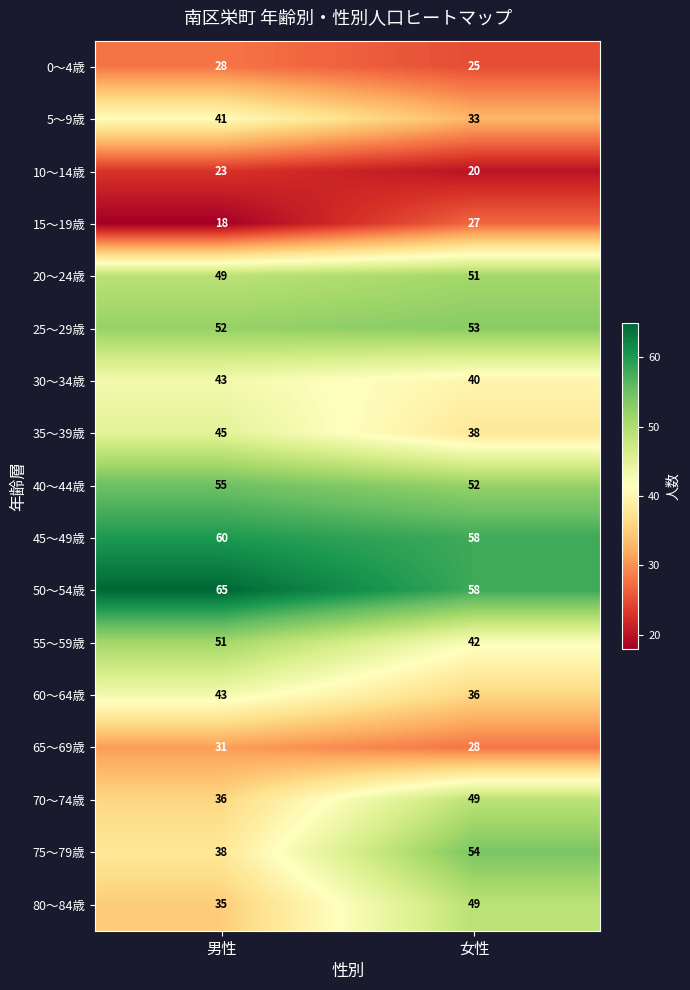

What is the lowest value of the 15～19歳 series?

18